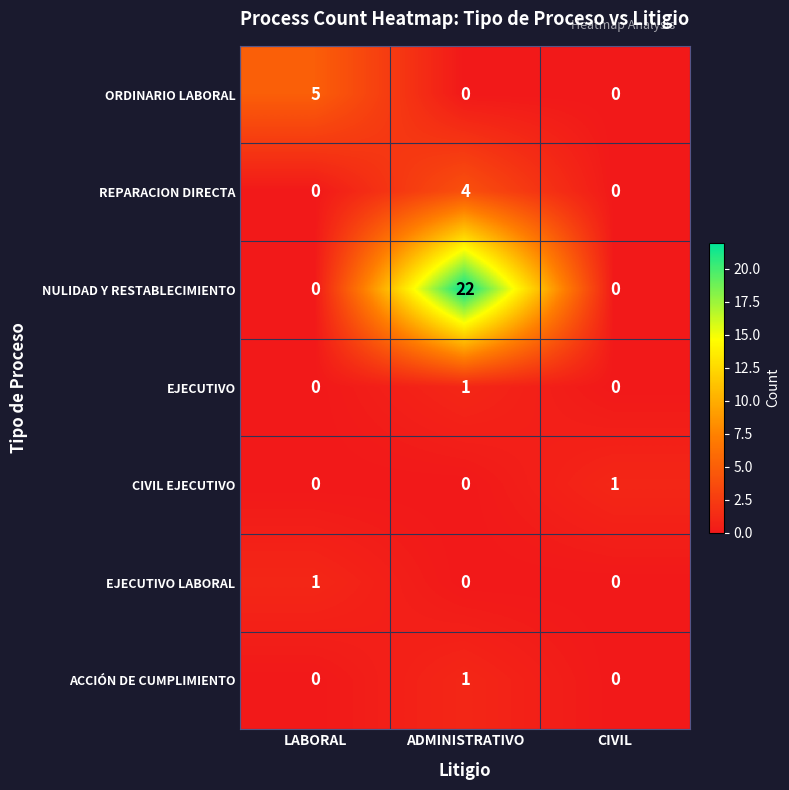

Which series changed the most between ADMINISTRATIVO and CIVIL?

NULIDAD Y RESTABLECIMIENTO